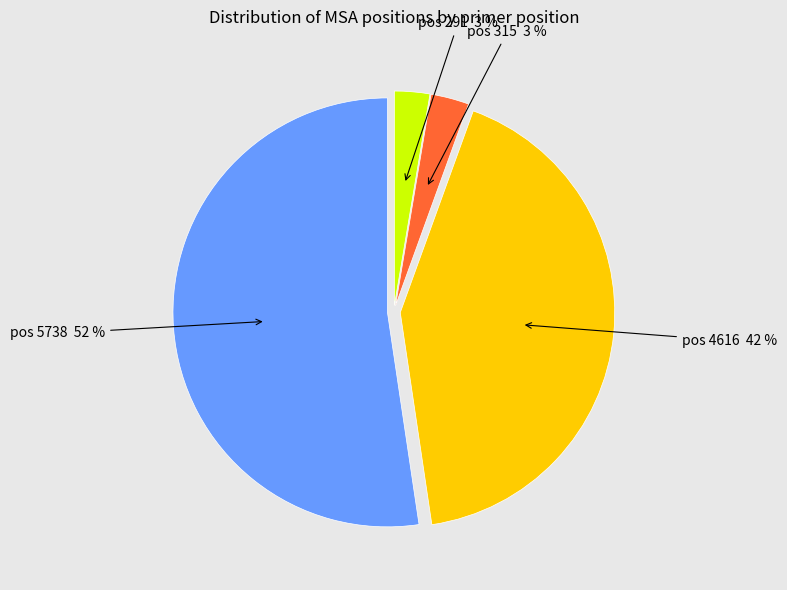

Does any single category account for the majority?

Yes